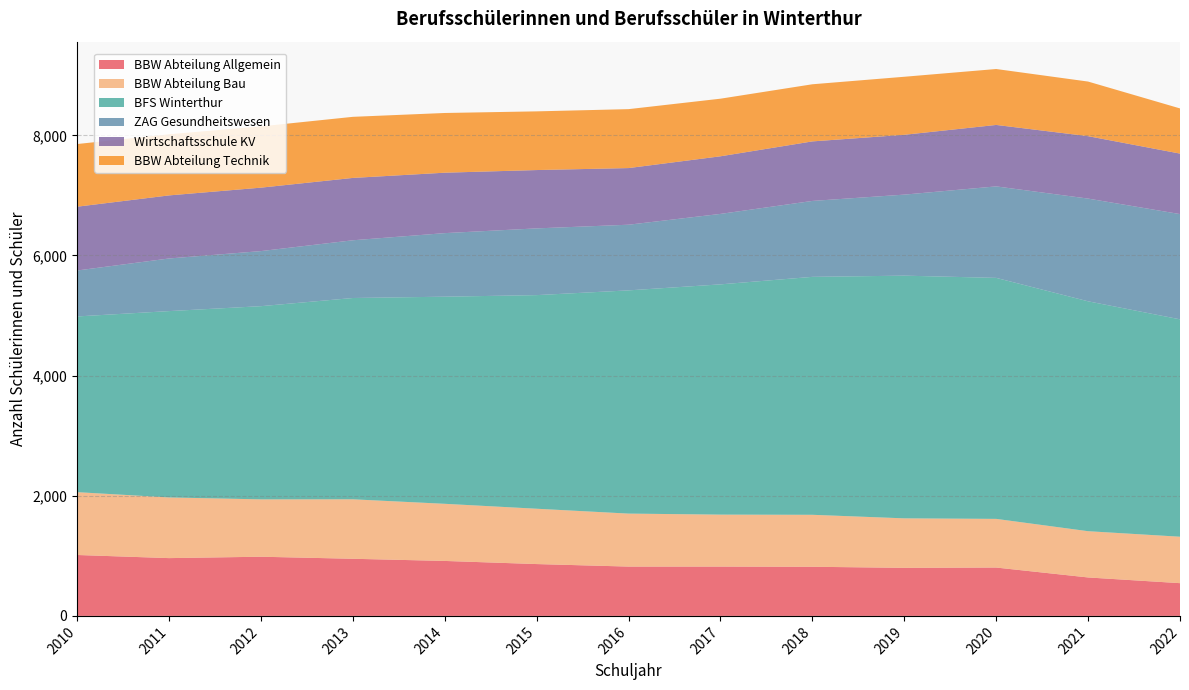

Reading left to right, extract all data points from this chart.

BBW Abteilung Allgemein: 1014	962	985	951	915	863	821	821	818	800	805	640	545
BBW Abteilung Bau: 1046	1010	955	990	951	921	882	865	865	824	810	770	773
BFS Winterthur: 2925	3102	3216	3351	3448	3556	3716	3833	3961	4040	4012	3827	3619
ZAG Gesundheitswesen: 765	876	917	961	1058	1111	1093	1173	1264	1349	1523	1710	1752
Wirtschaftsschule KV: 1062	1050	1056	1038	1006	971	943	959	991	996	1023	1039	1007
BBW Abteilung Technik: 1043	1018	1020	1017	994	977	981	959	951	966	931	909	752